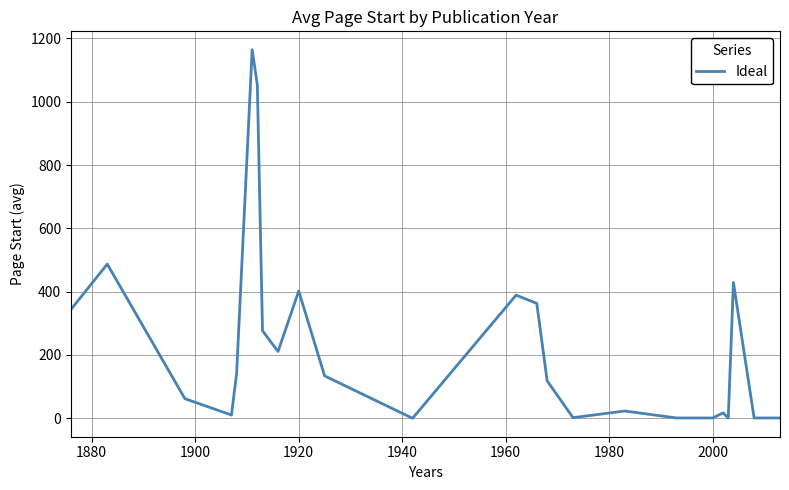

What is the maximum value shown in the chart?

1164.0